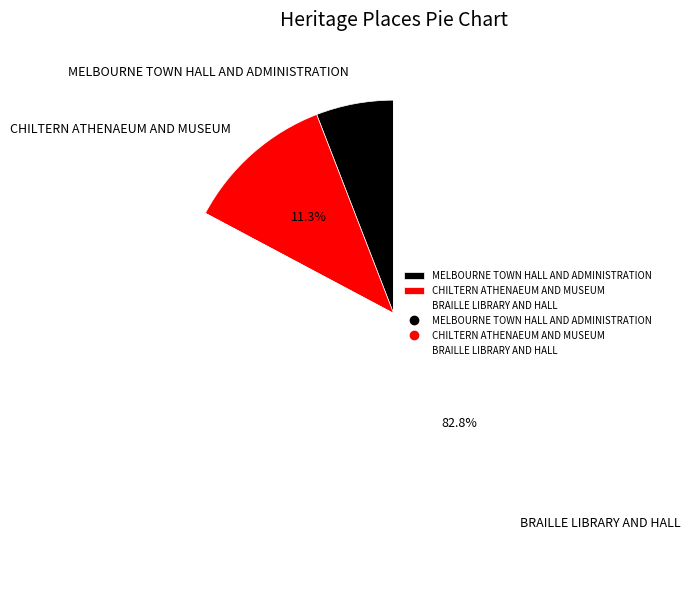

Is there any slice that represents more than half of the pie?

Yes